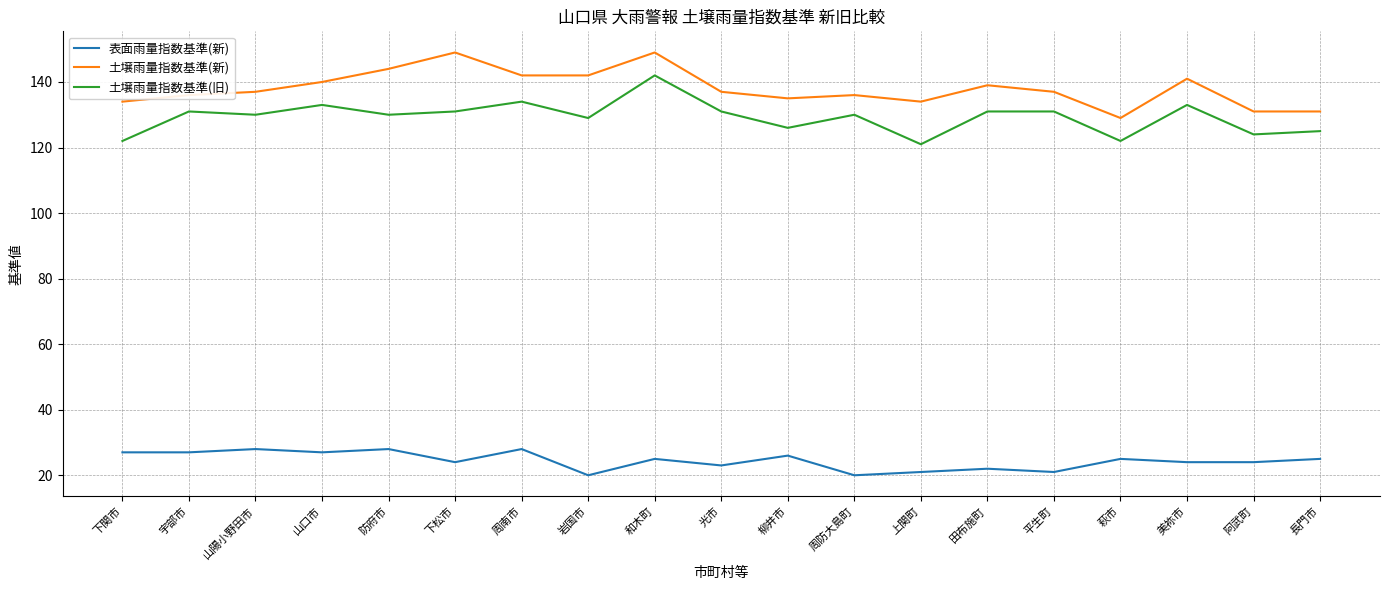

What is the sum of all 表面雨量指数基準(新) values?

465